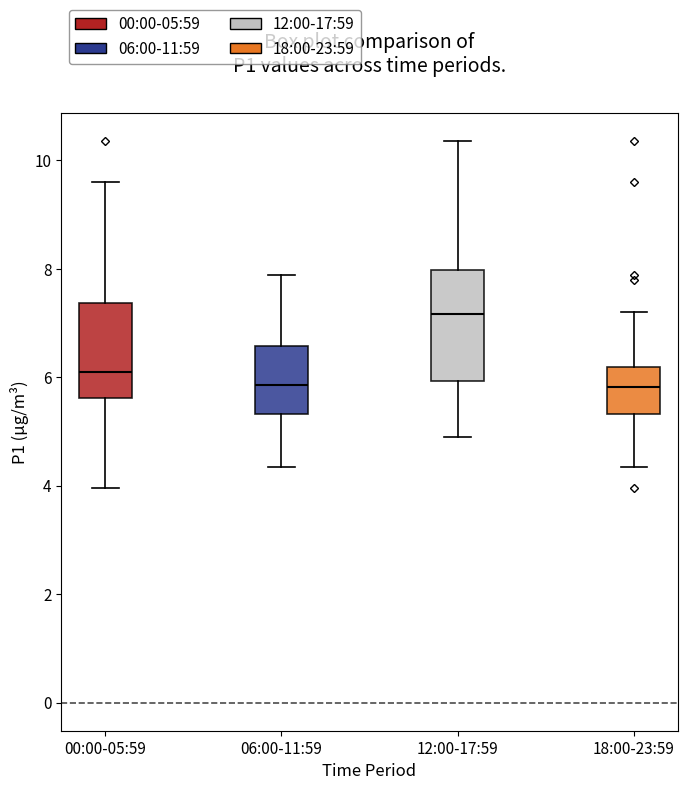

Where is the upper edge of the box for 06:00-11:59 on the y-axis? The values are not printed on the chart, so give them approximately, as read against the axis.

6.6